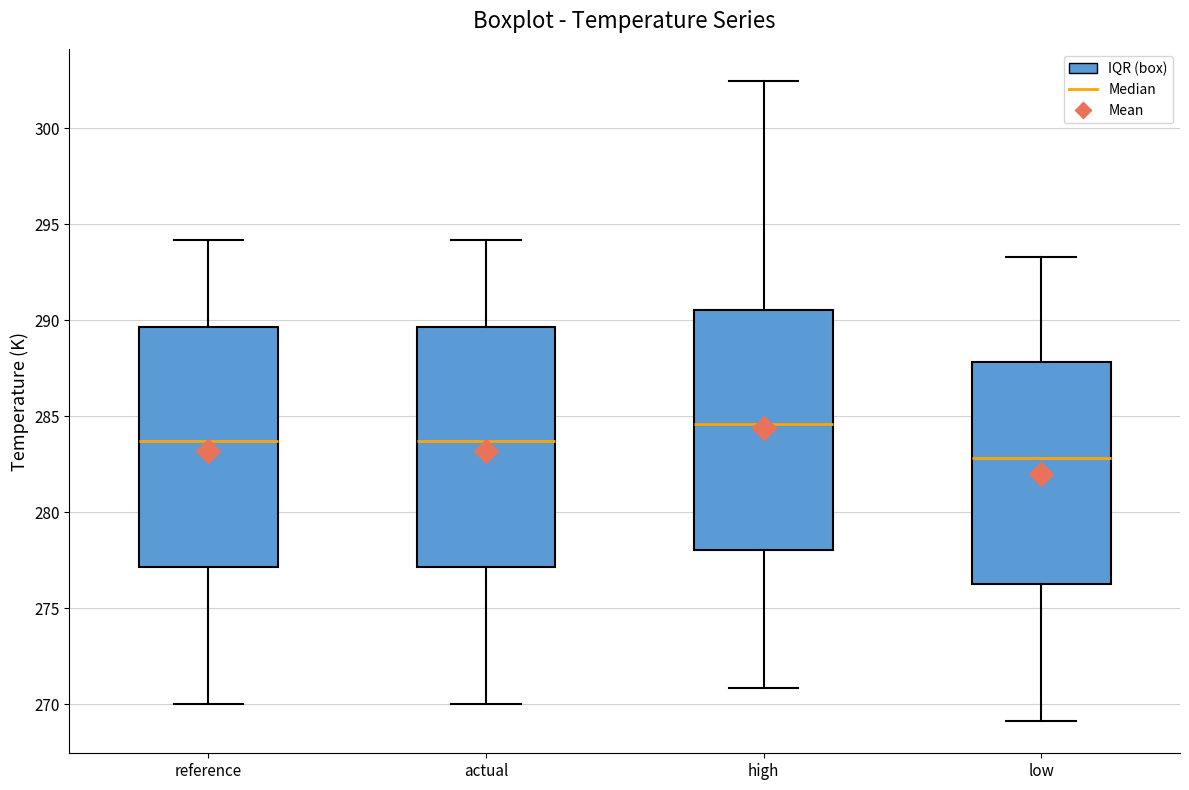

Reading left to right, transcribe this box plot: for each box, give where its median line is, the range the box spans, and where its two whiskers end, as read against the y-axis. The values are not printed on the chart, so give them approximately, as read against the axis.

reference: median 283.5, box 277.0 to 289.5, whiskers 270.0 to 294.0
actual: median 283.5, box 277.0 to 289.5, whiskers 270.0 to 294.0
high: median 284.5, box 278.0 to 290.5, whiskers 271.0 to 302.5
low: median 283.0, box 276.5 to 288.0, whiskers 269.0 to 293.5